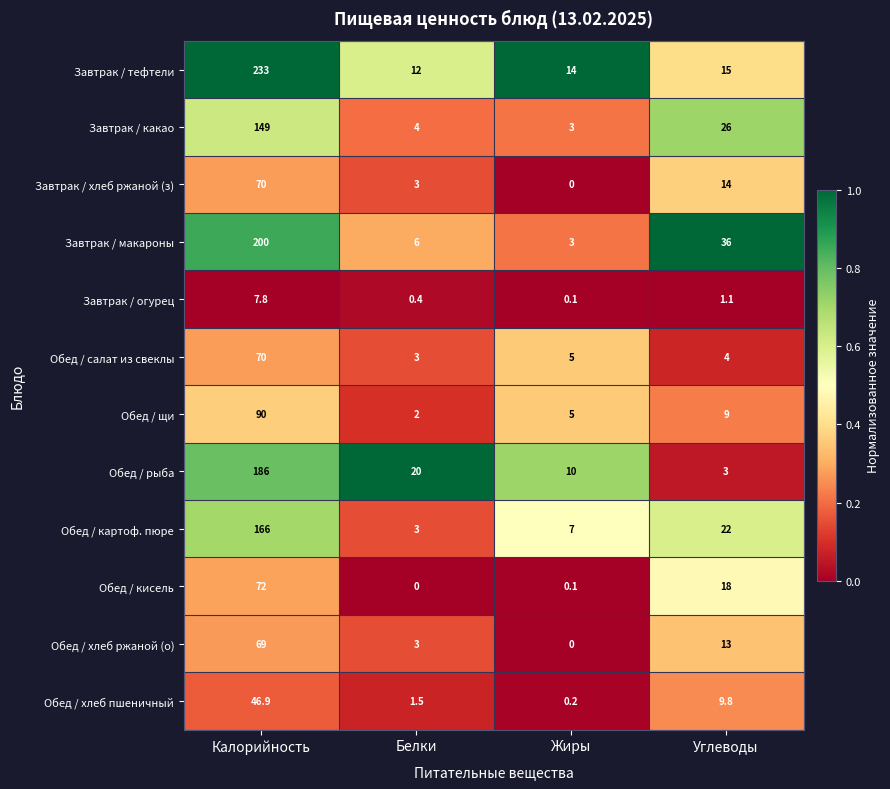

What is the greatest value displayed?

233.0